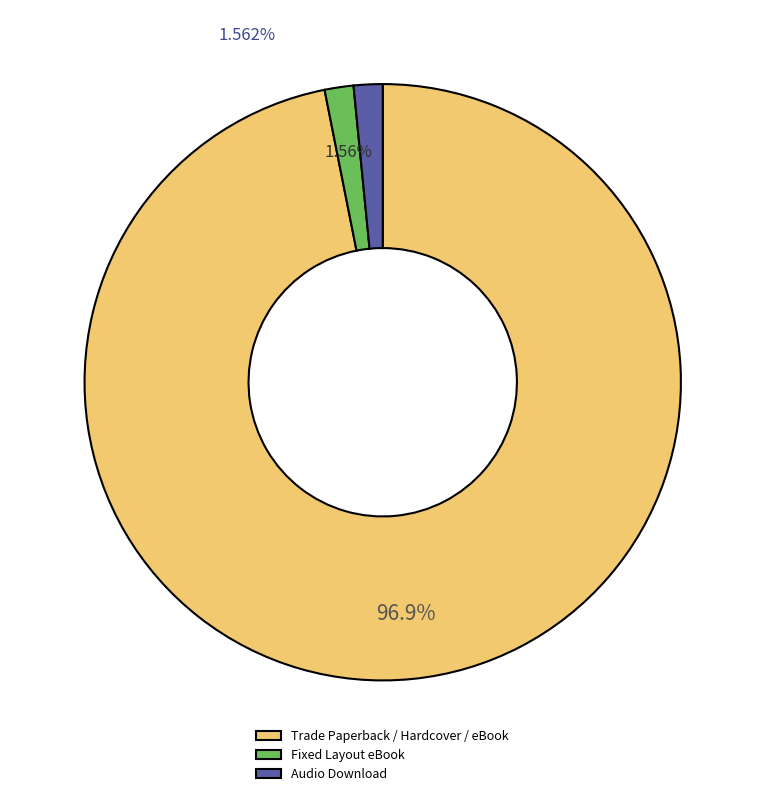

Count the number of slices in the pie.

3